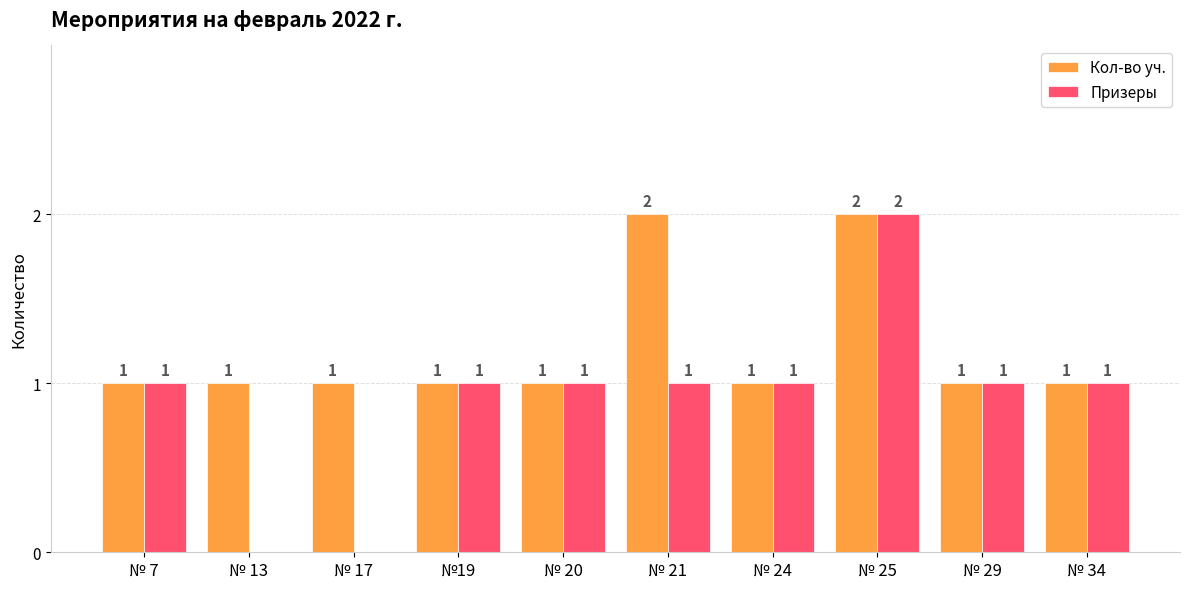

What is the sum of all Кол-во уч. values?

12